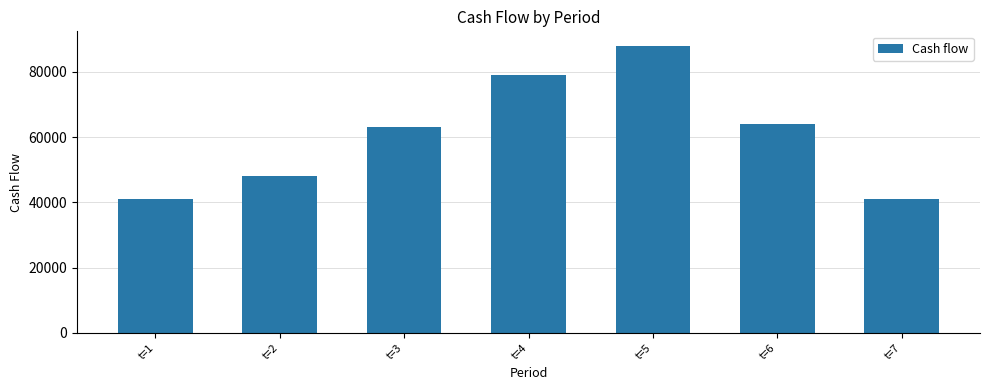

Between t=2 and t=4, which is larger?

t=4